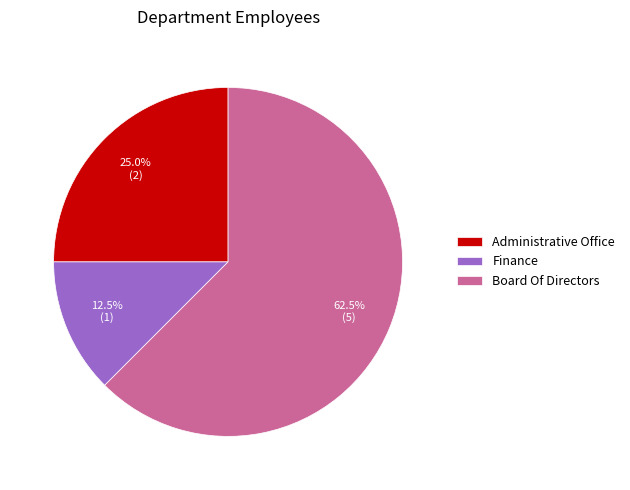

Rank the categories by value from highest to lowest.

Board Of Directors, Administrative Office, Finance